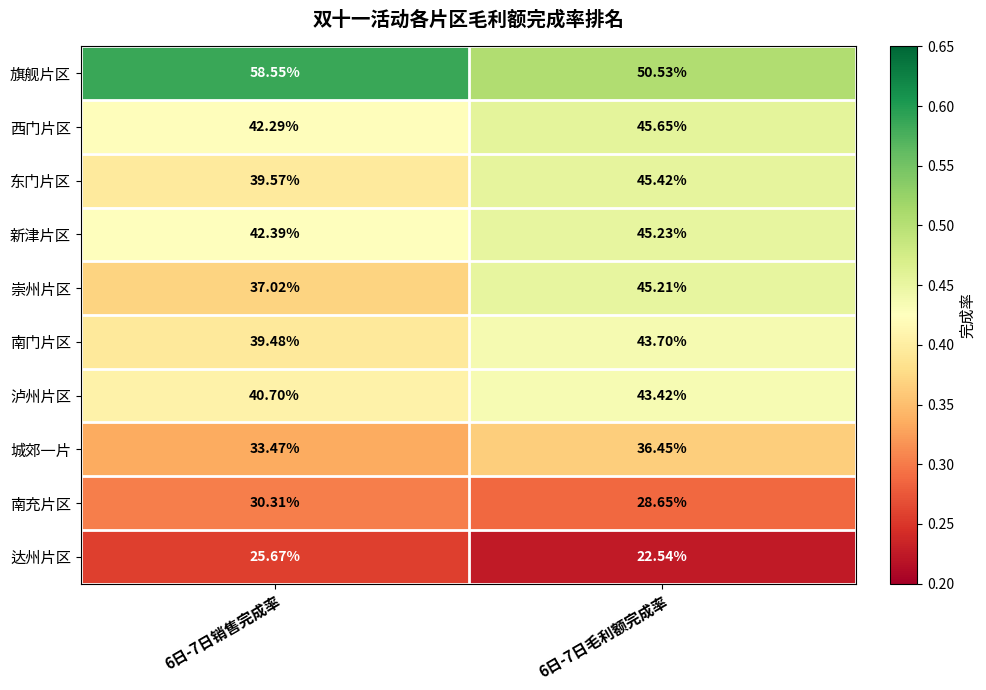

At 6日-7日销售完成率, list the series in order from smallest to largest.

达州片区, 南充片区, 城郊一片, 崇州片区, 南门片区, 东门片区, 泸州片区, 西门片区, 新津片区, 旗舰片区